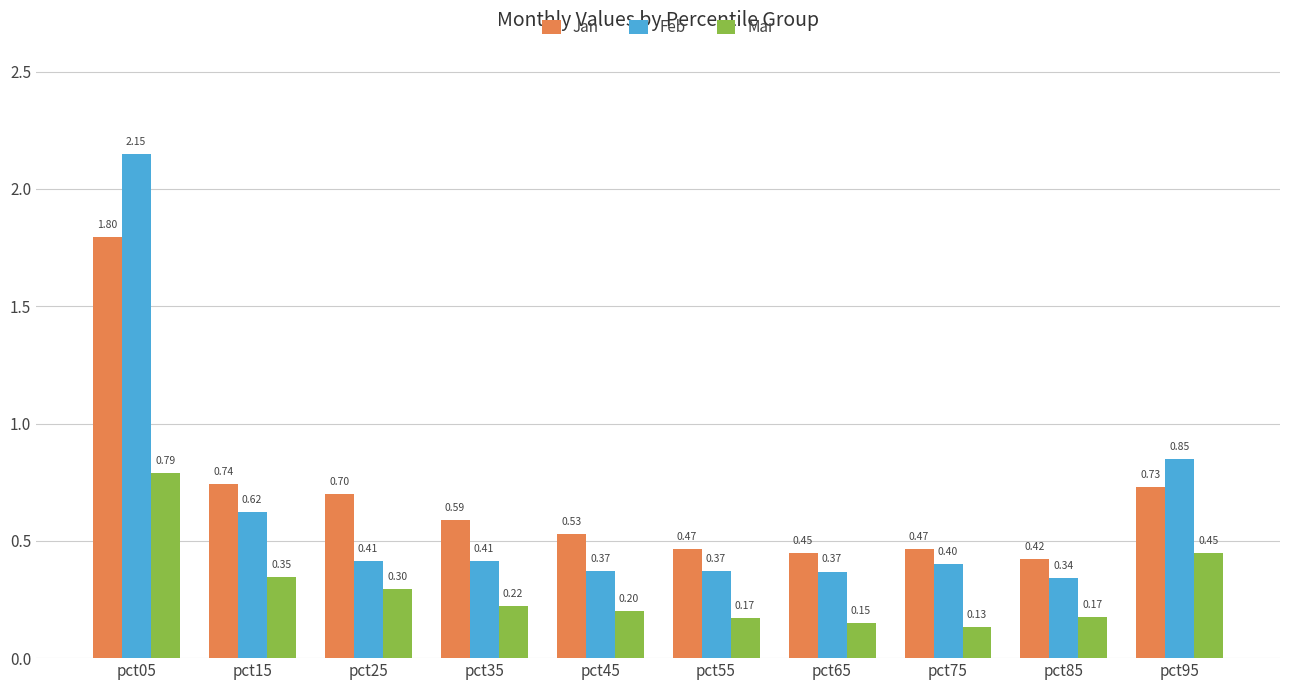

What value does the Jan series have at pct65?

0.4